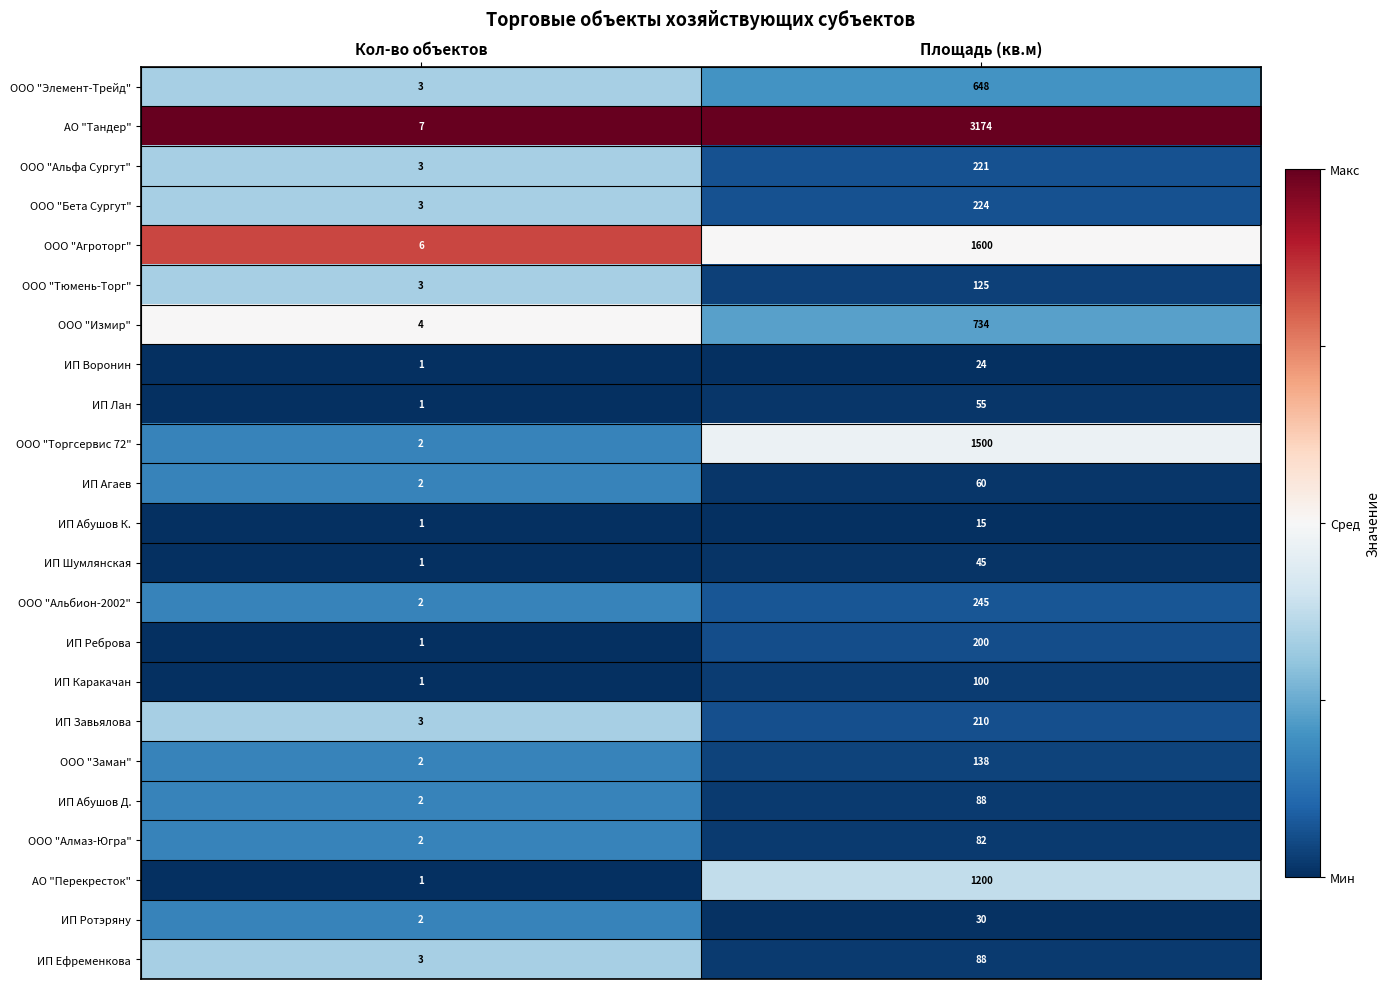

Which category has the highest value across all series?

Площадь (кв.м)